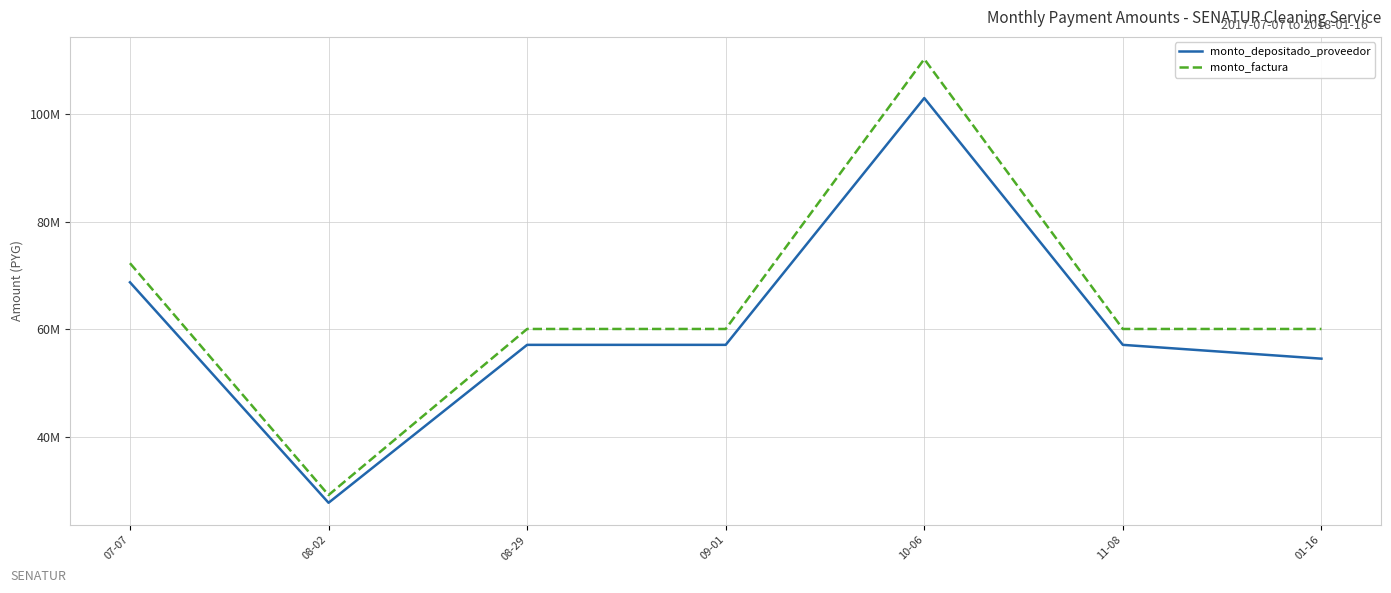

Does the chart display data point markers on the line(s)?

No